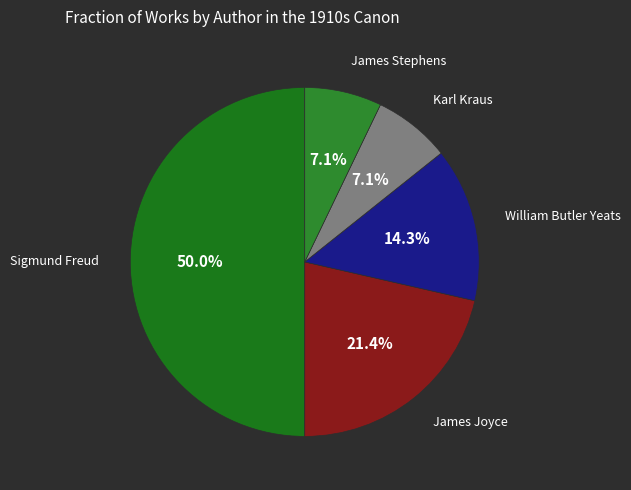

Which category has the smallest portion of the pie?

Karl Kraus